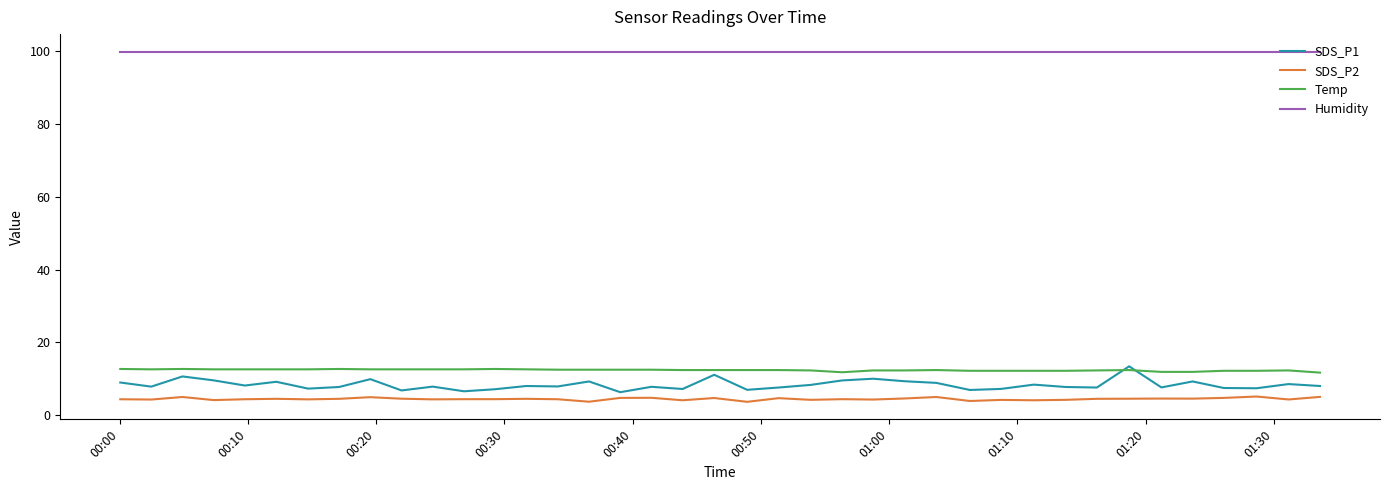

Which series has the widest spread of values?

SDS_P1